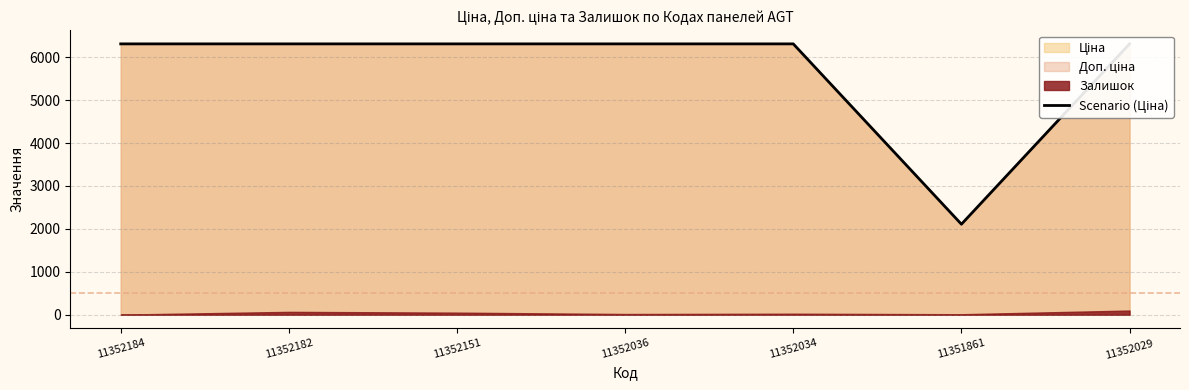

What is the label of the 6th point from the left?

11351861